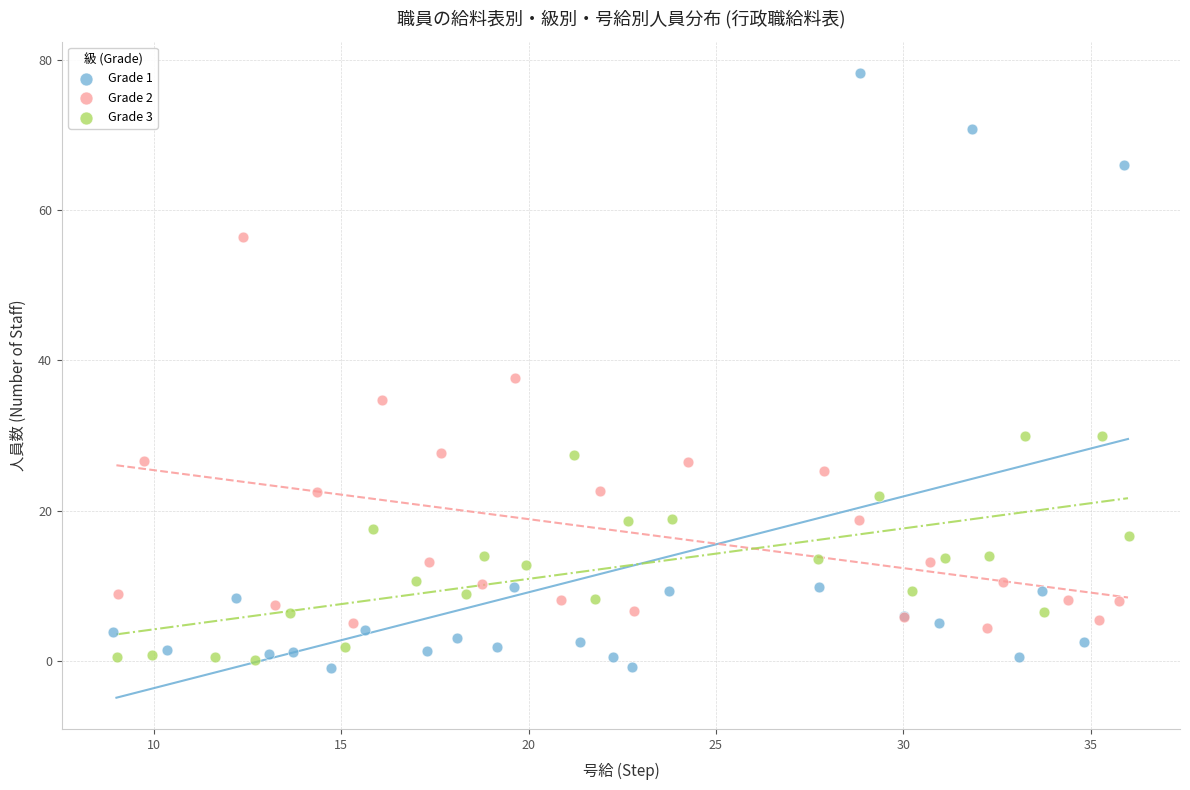

Which series contains the highest Y value?

Grade 1